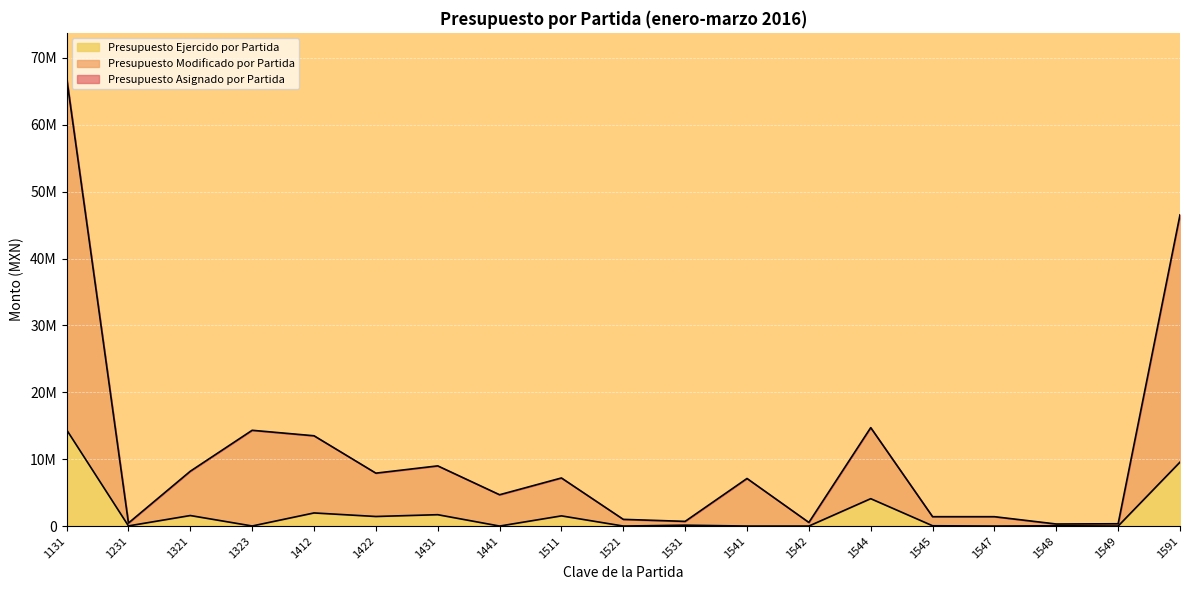

Which series has the widest spread of values?

Presupuesto Modificado por Partida